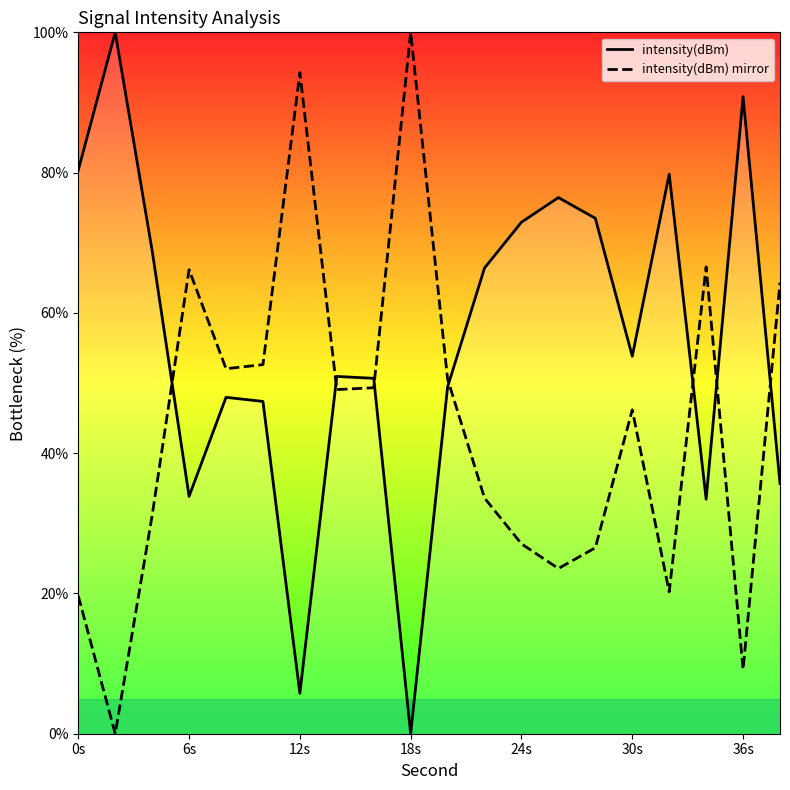

List the series in order of their overall mean, highest first.

intensity(dBm), intensity(dBm) mirror